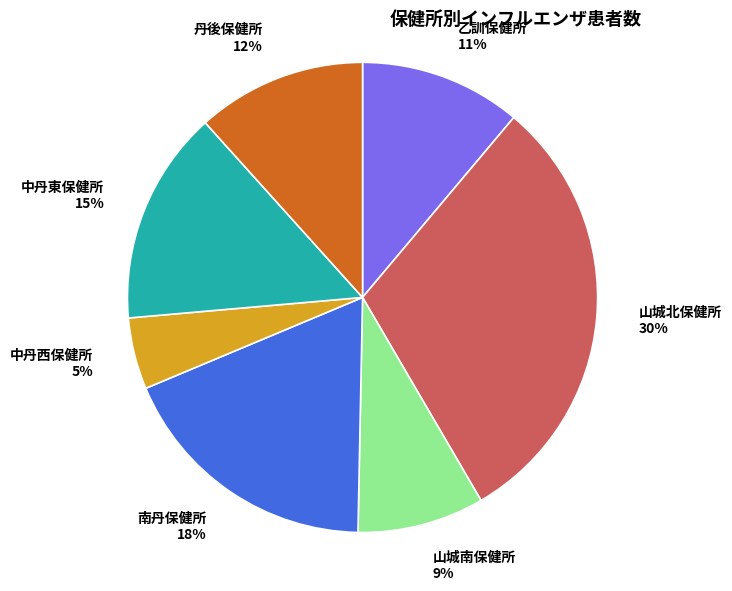

Does 南丹保健所 represent more than half of the total?

No